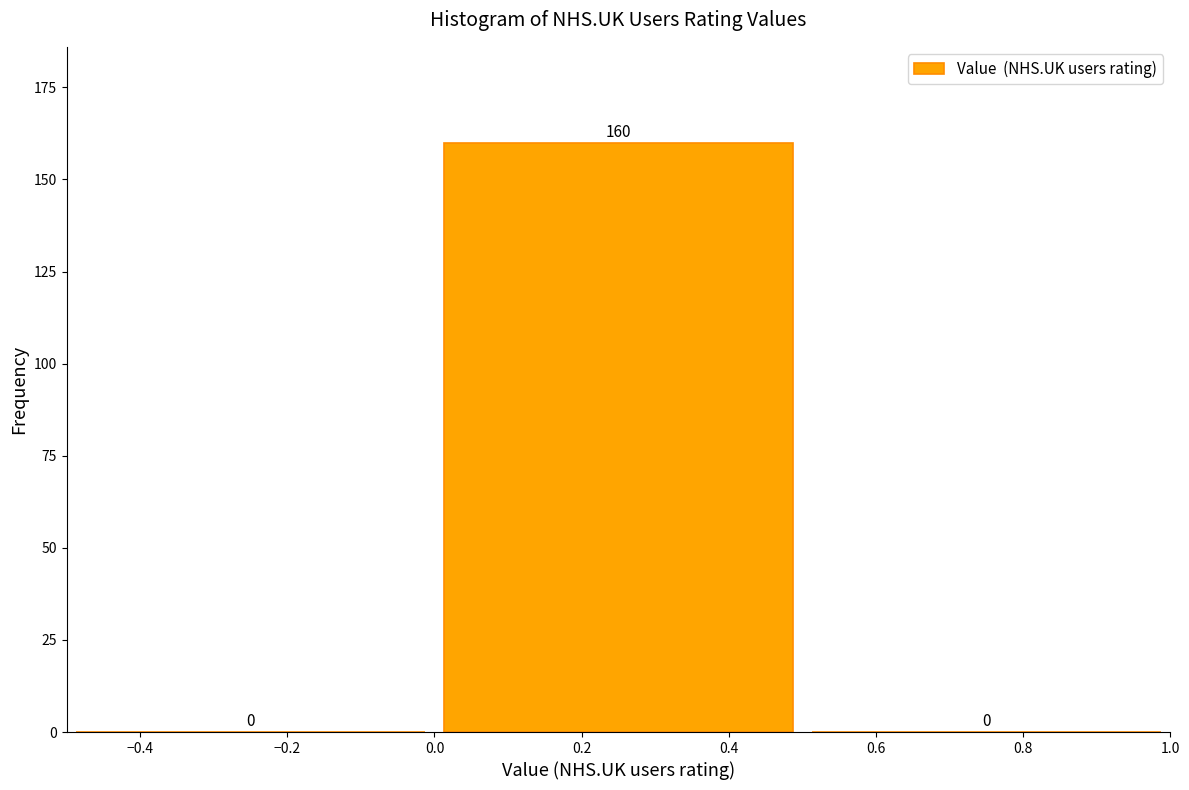

What is the height of the bar covering 0.0 to 0.5 on the x-axis?

160